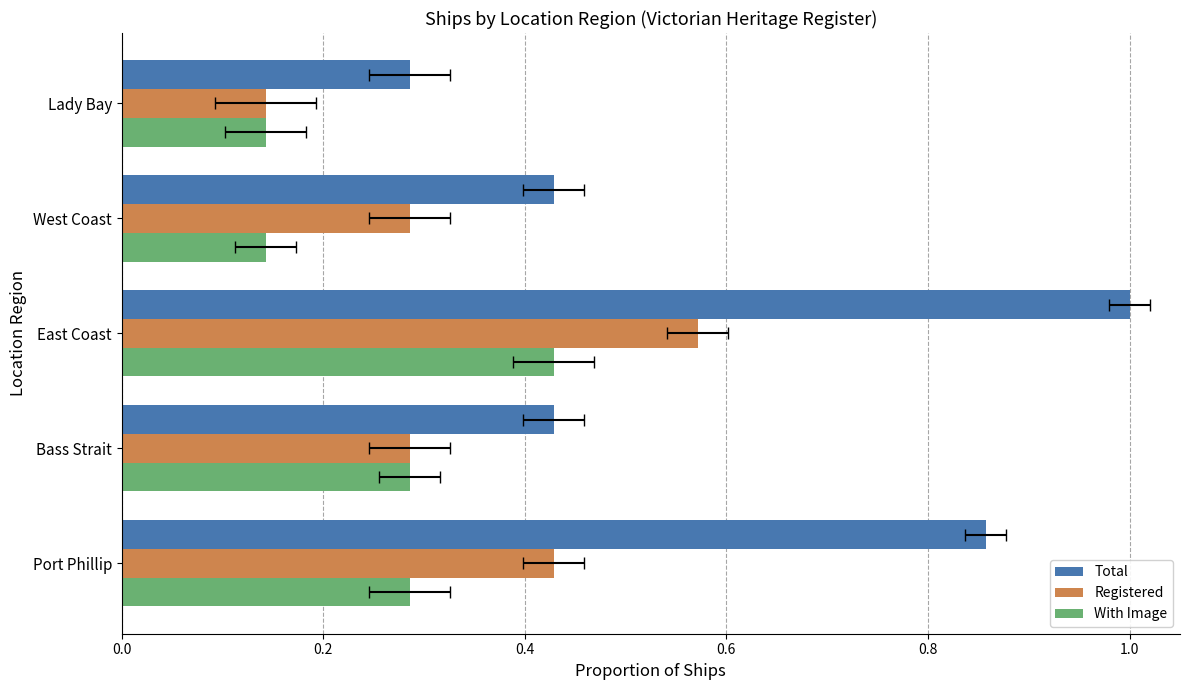

At how many categories does at least one series exceed 0?

5